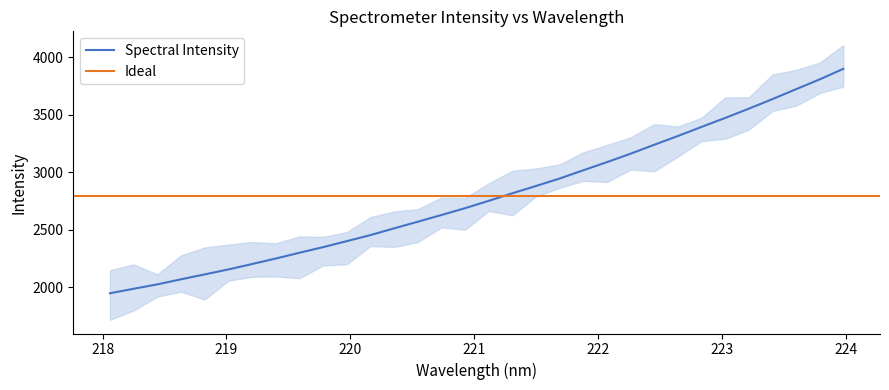

The value at 11 is 2454.9. True or false?

True